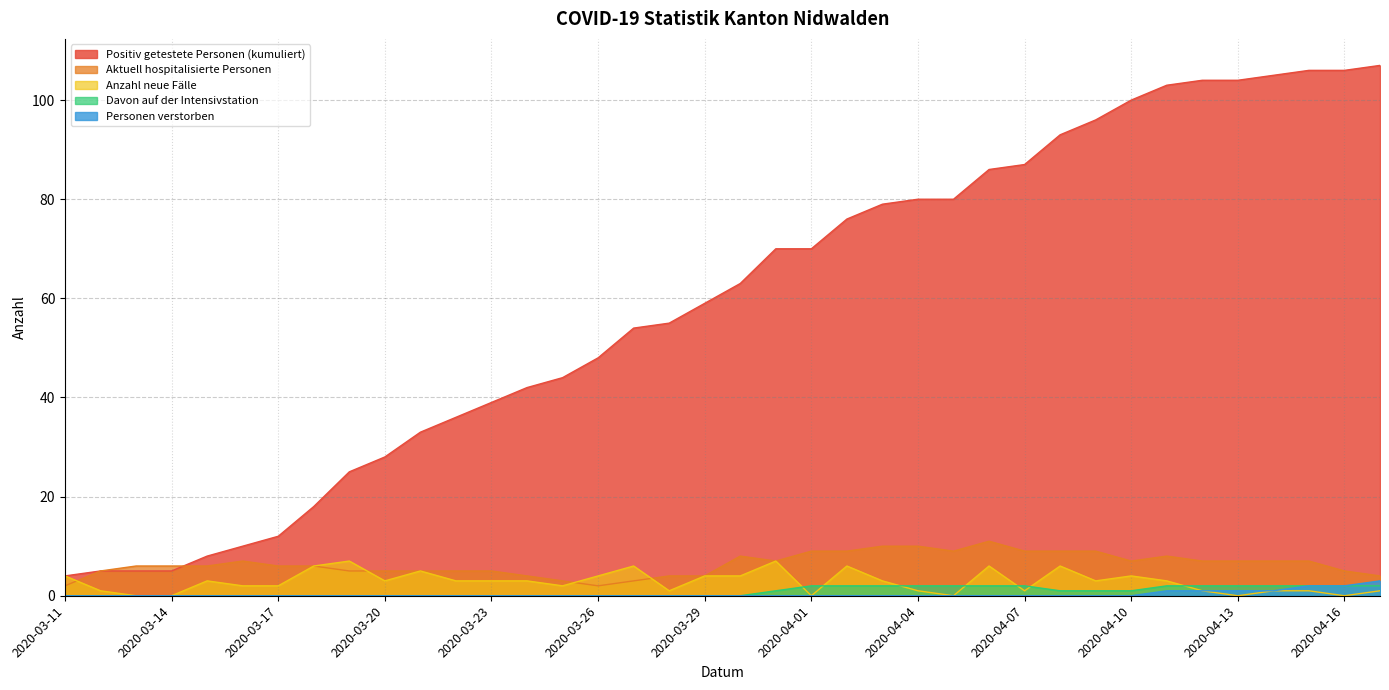

What is the spread (max minus min) of values at 2020-03-22?

36